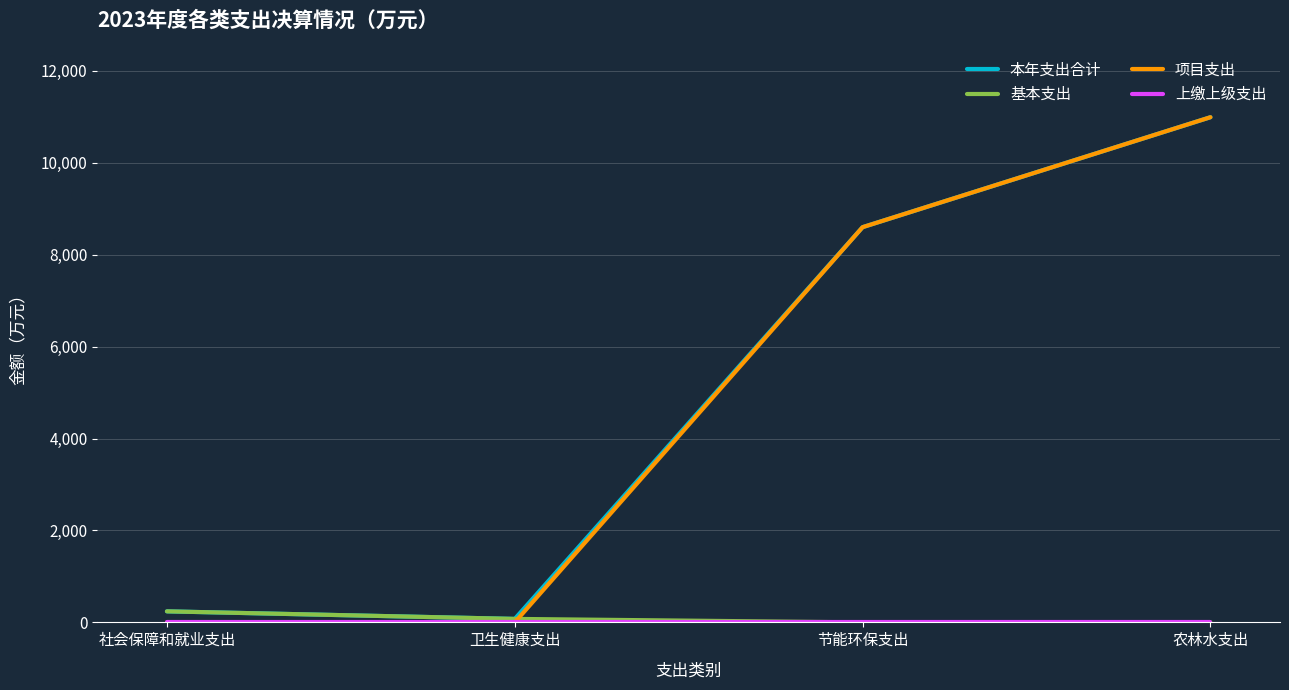

True or false: 项目支出 has a value of 8598.2 at 节能环保支出.

True